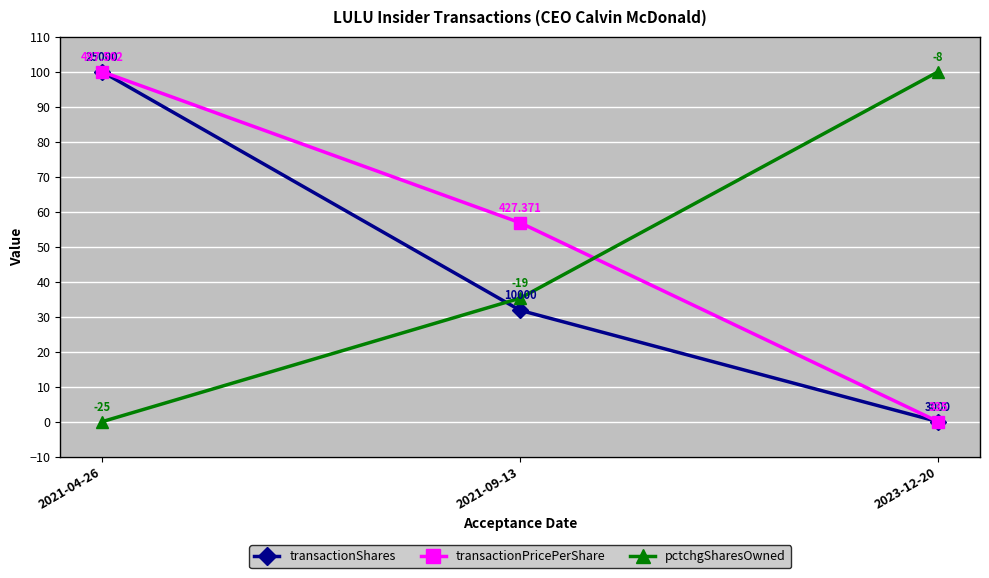

Reading left to right, list all the values displayed in this chart.

transactionShares: 2021-04-26=100.0	2021-09-13=31.8	2023-12-20=0.0
transactionPricePerShare: 2021-04-26=100.0	2021-09-13=56.8	2023-12-20=0.0
pctchgSharesOwned: 2021-04-26=0.0	2021-09-13=35.3	2023-12-20=100.0